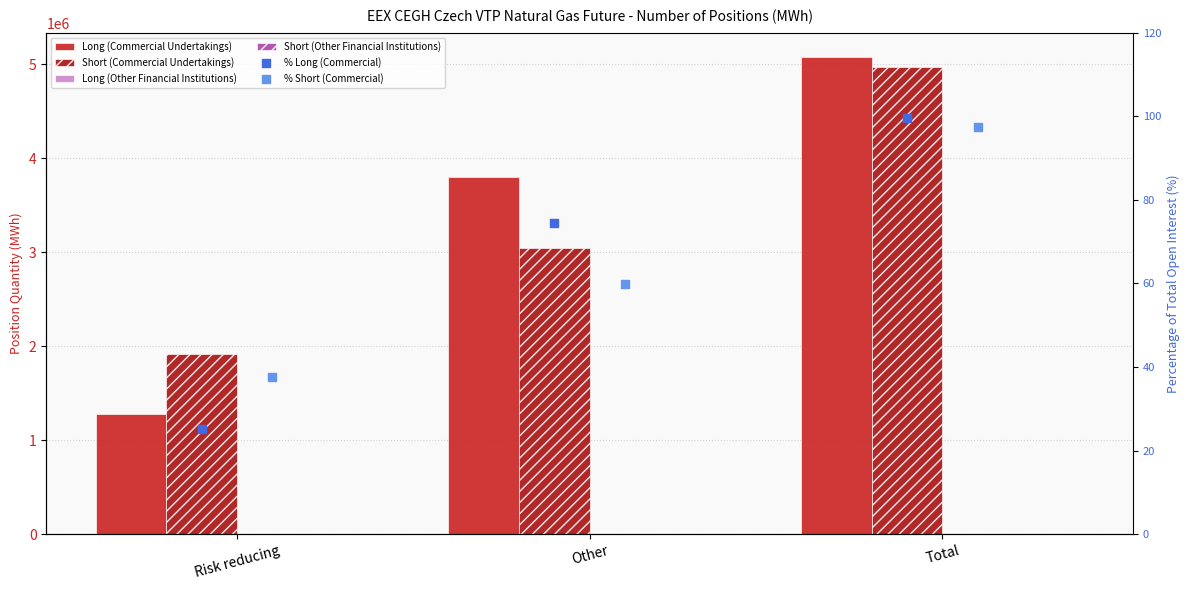

What is the total value across all series at Total?

10048033.0